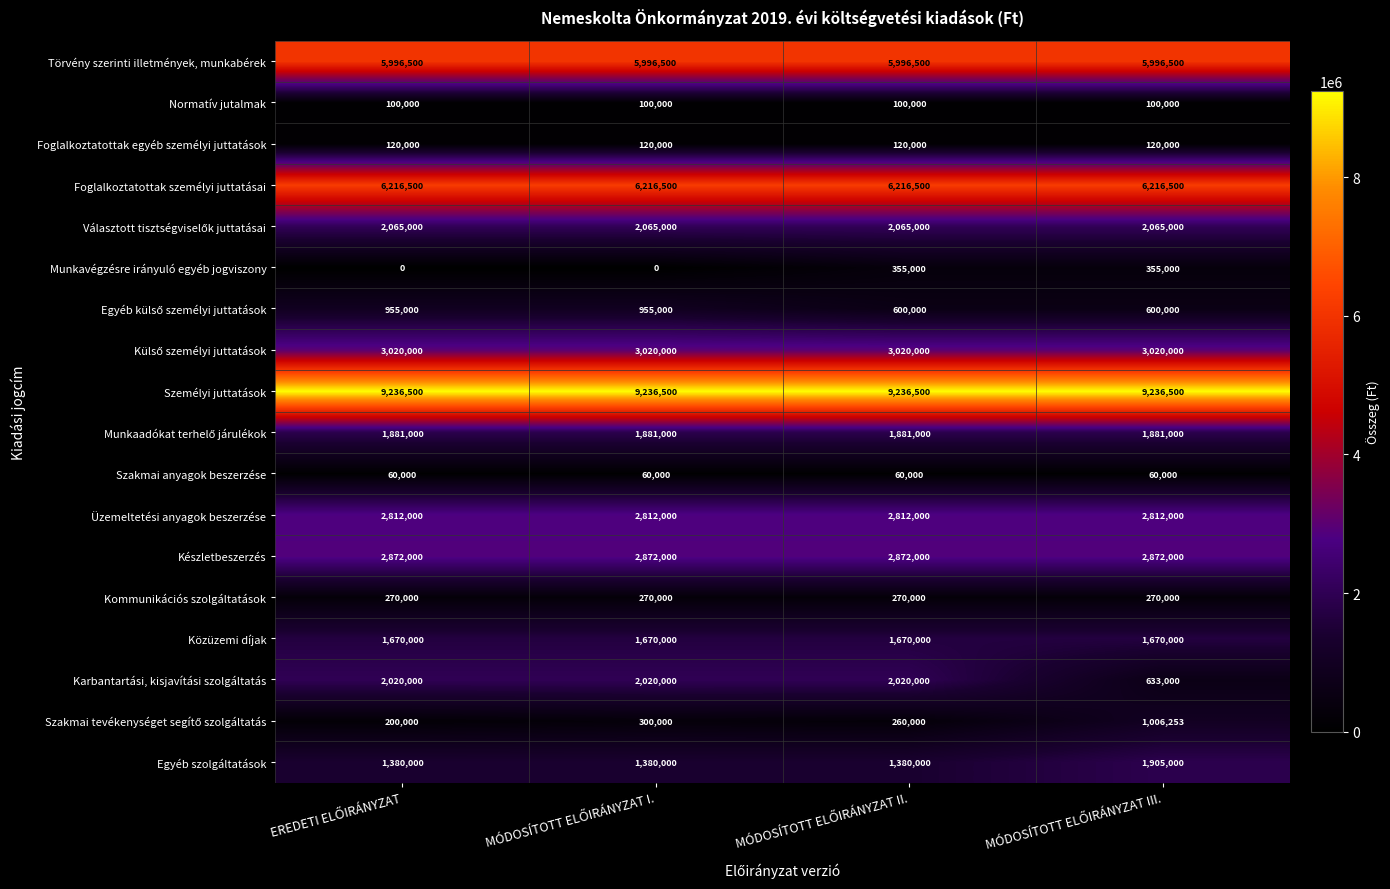

What is the sum of all Munkavégzésre irányuló egyéb jogviszony values?

710000